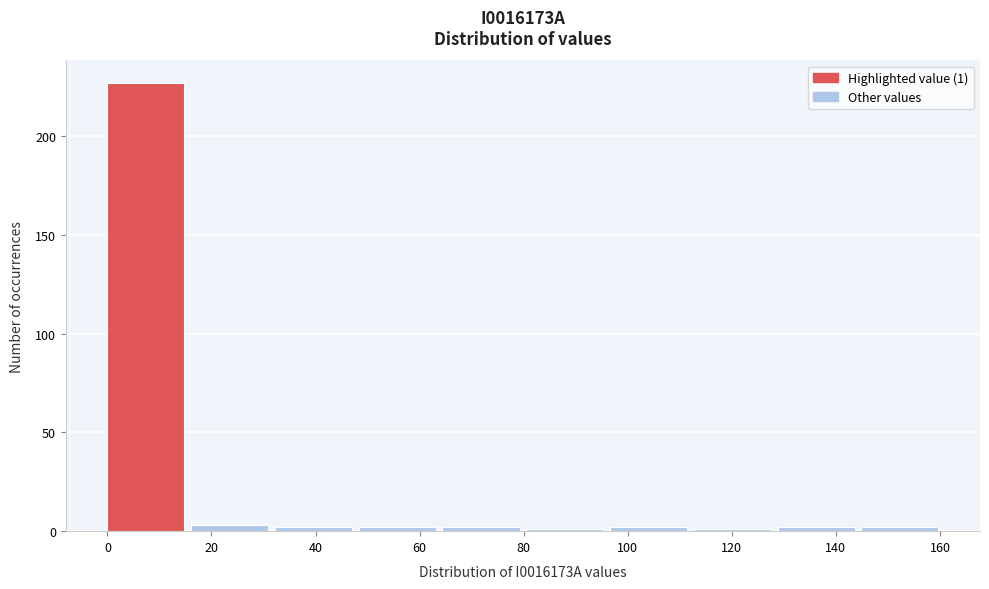

Over which range of the x-axis is the bar tallest?

0 to 16